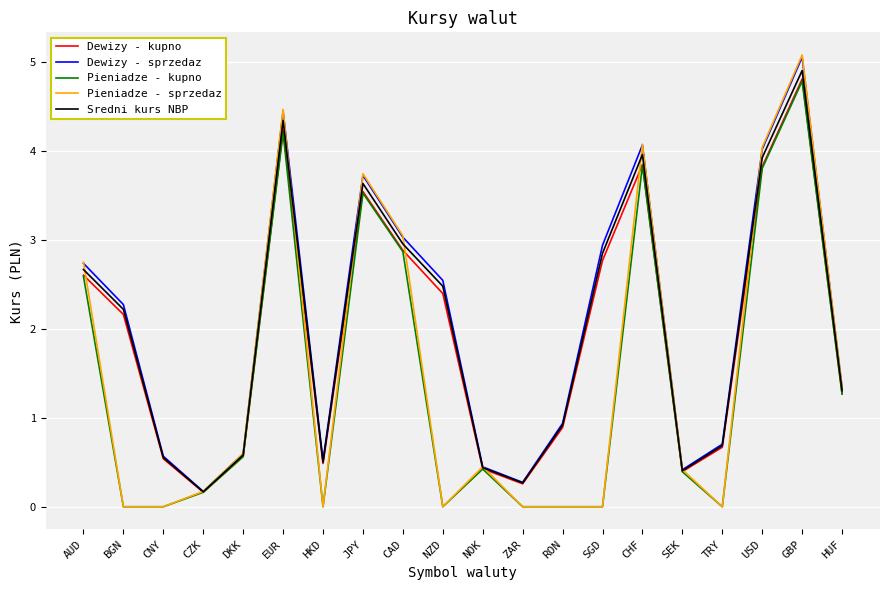

Which category has the lowest value in the Dewizy - sprzedaz series?

CZK